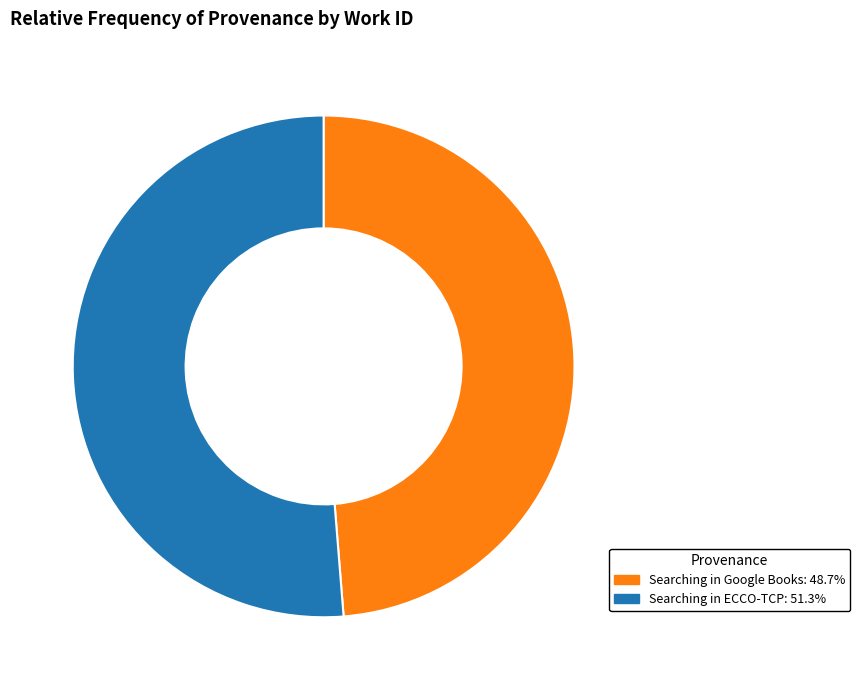

Which category has the biggest portion of the pie?

Searching in ECCO-TCP